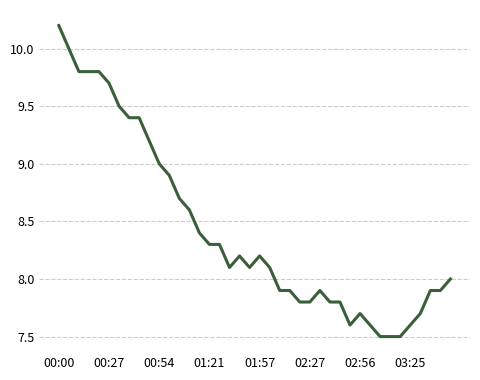

Does the chart display data point markers on the line(s)?

No